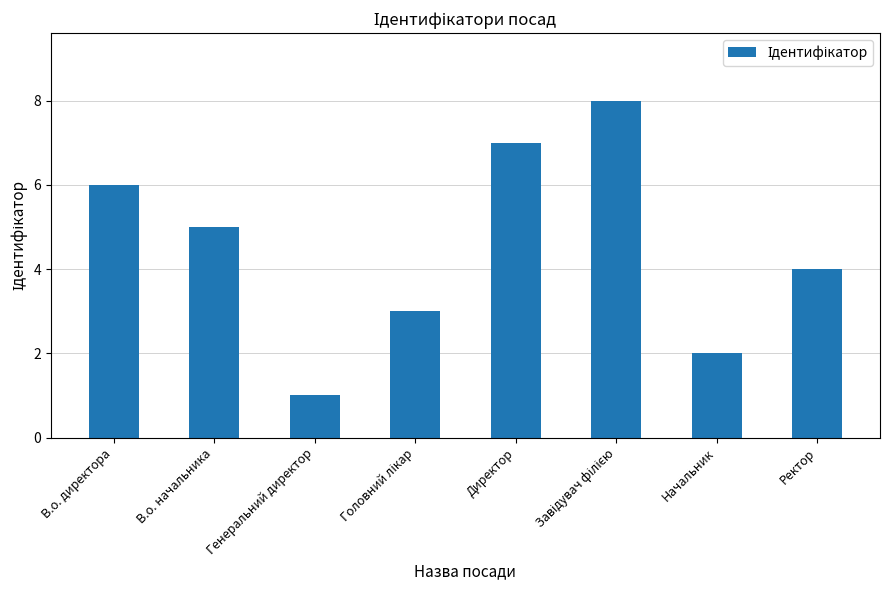

What is the greatest value displayed?

8